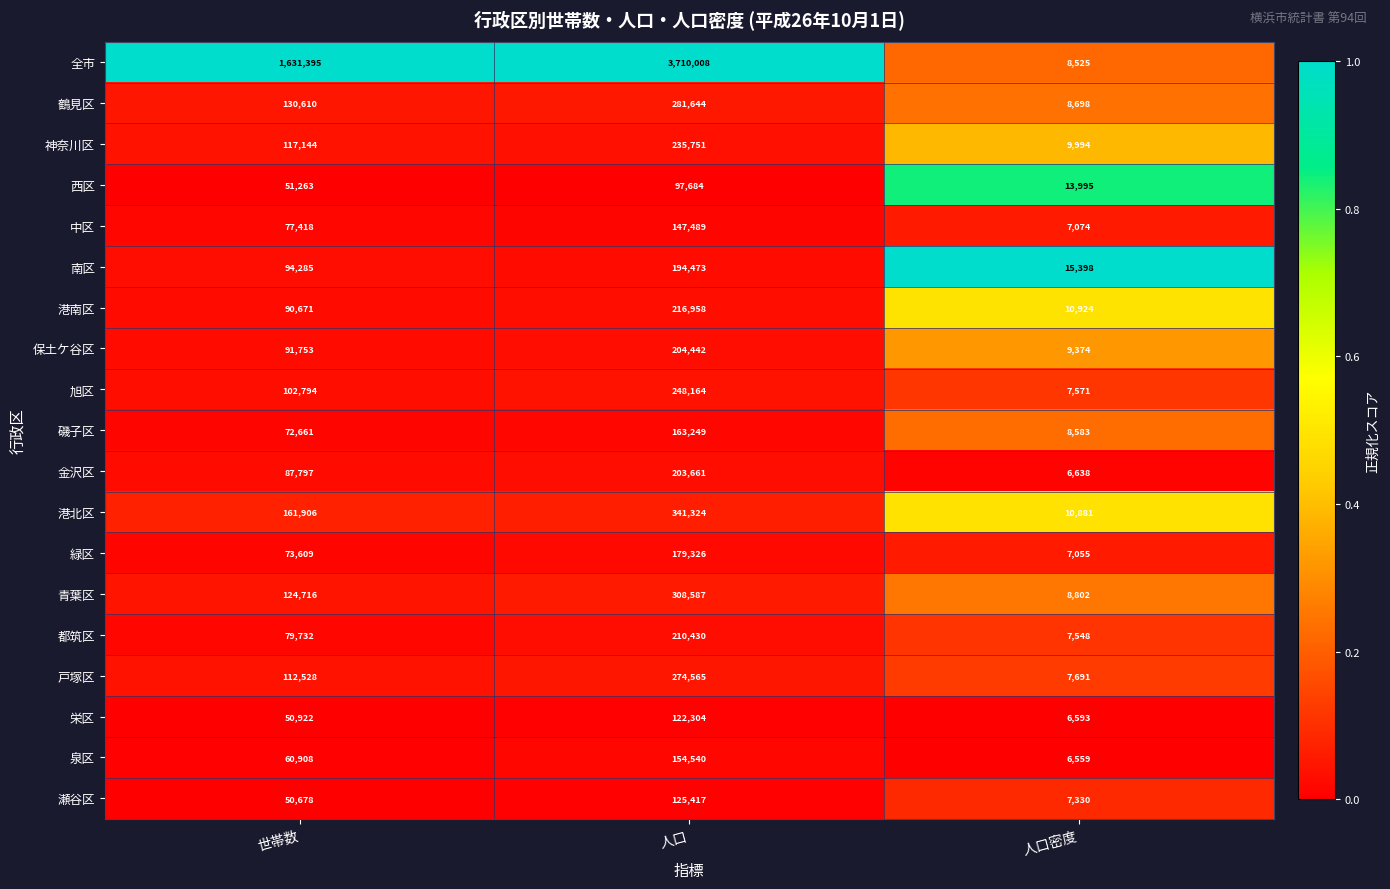

Rank the series at 世帯数 from lowest to highest value.

瀬谷区, 栄区, 西区, 泉区, 磯子区, 緑区, 中区, 都筑区, 金沢区, 港南区, 保土ケ谷区, 南区, 旭区, 戸塚区, 神奈川区, 青葉区, 鶴見区, 港北区, 全市